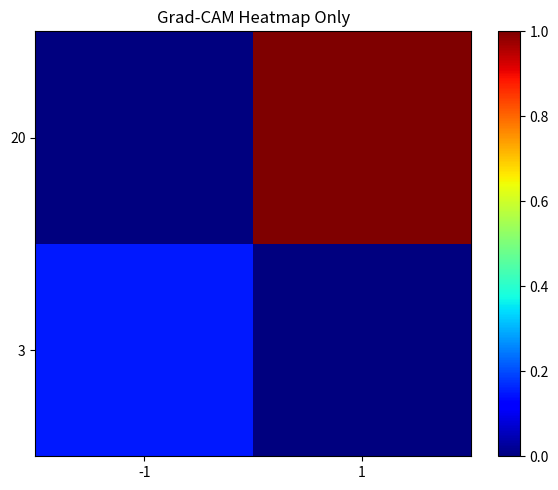

What is the spread (max minus min) of values at 1?

1.0